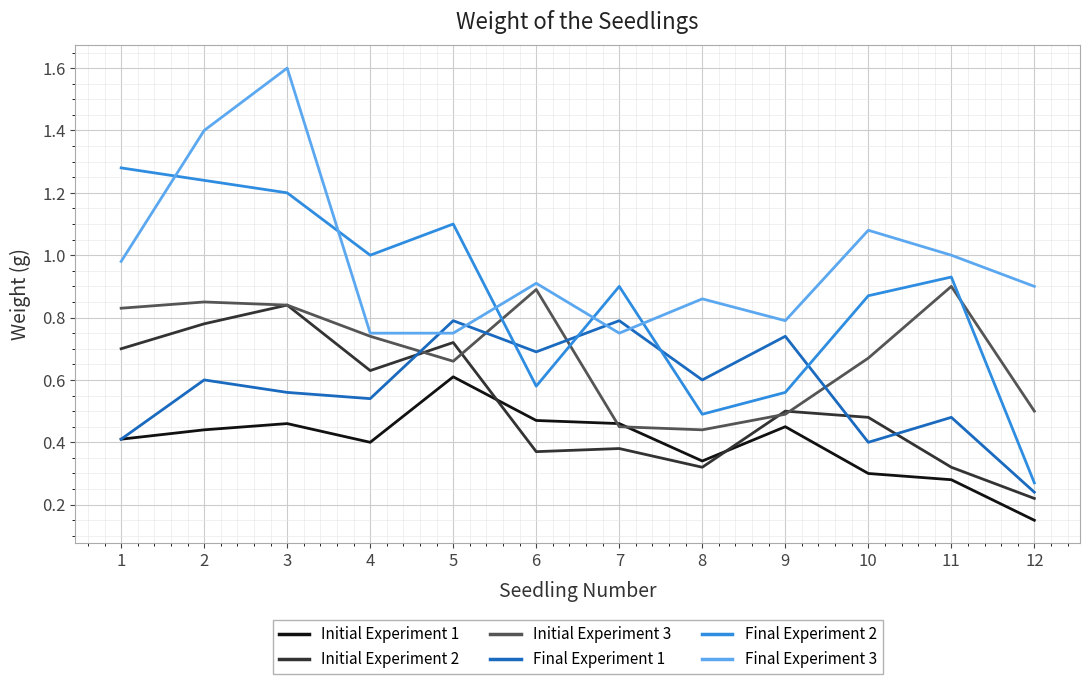

Rank the categories by Final Experiment 2 value from lowest to highest.

12, 8, 9, 6, 10, 7, 11, 4, 5, 3, 2, 1